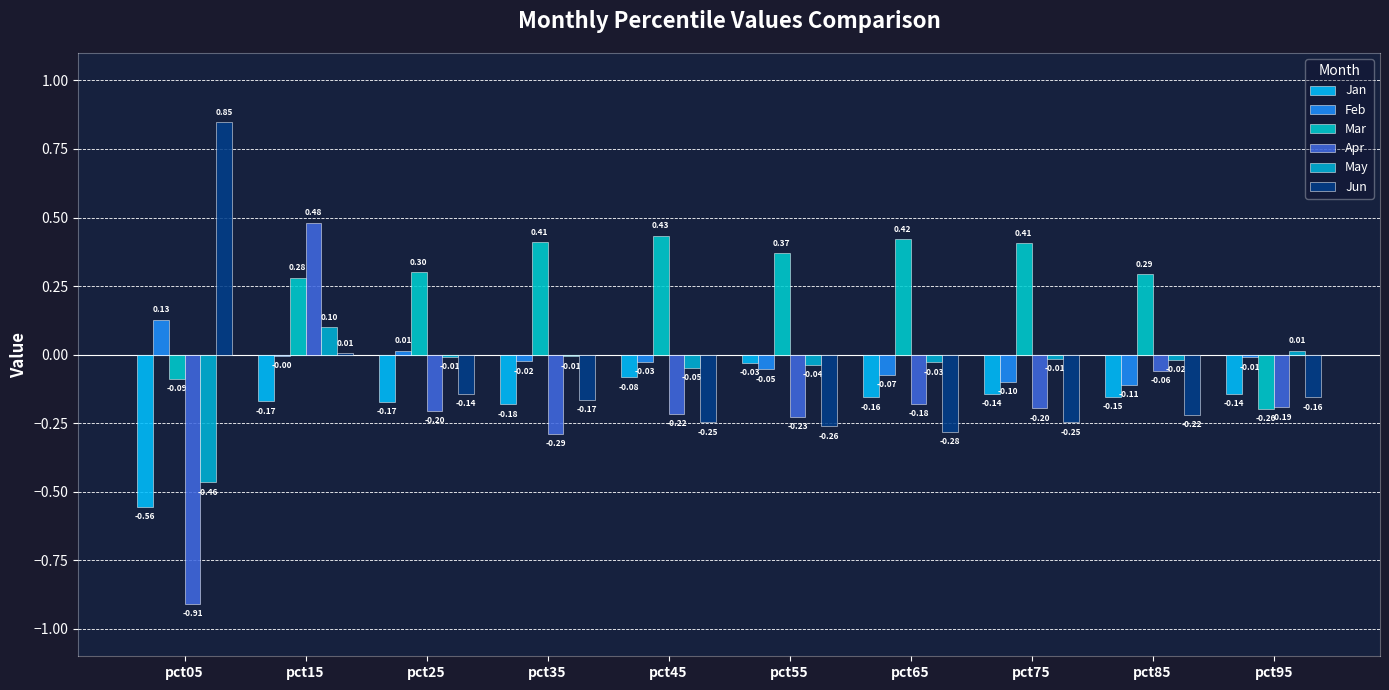

How many positive values does the Apr series have?

1